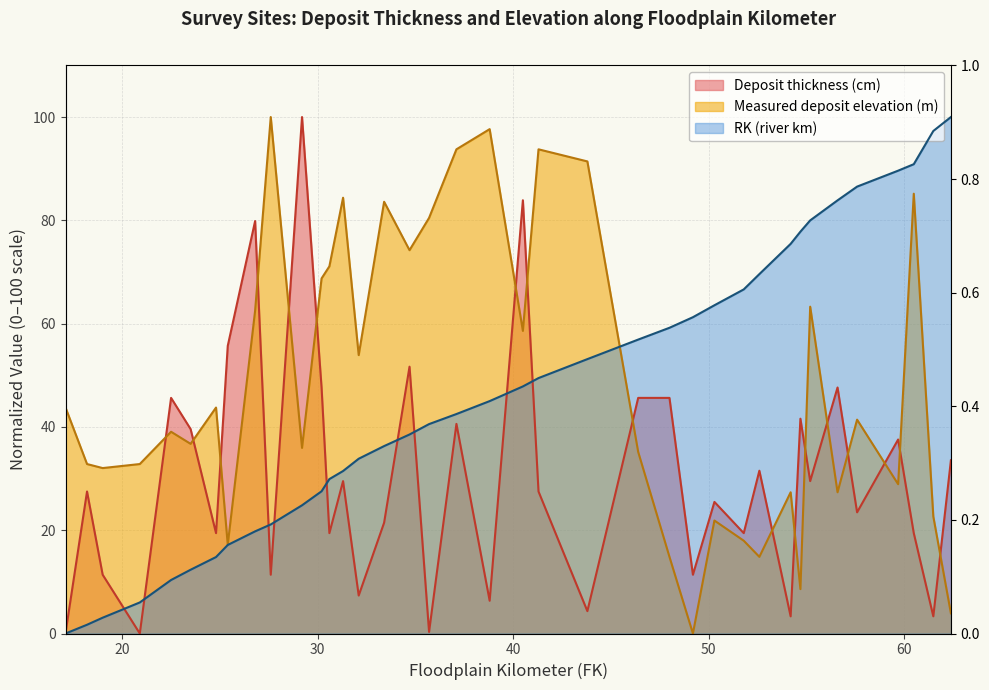

The Deposit thickness (cm) series shows 16.6 at 49.2. True or false?

False